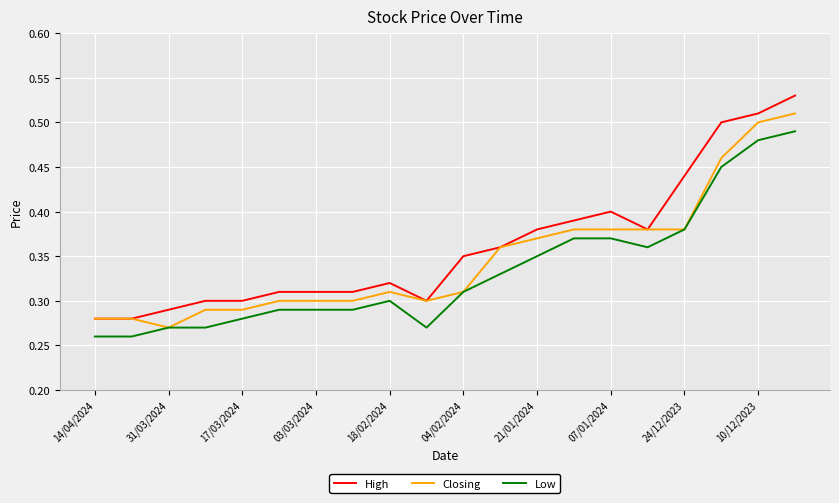

True or false: High and Low intersect in this chart.

False